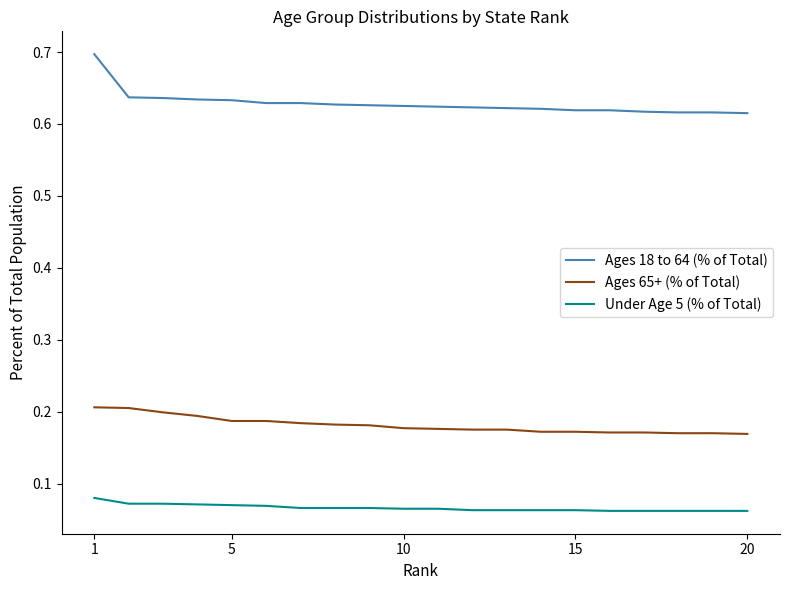

Which series has the largest range (max minus min)?

Ages 18 to 64 (% of Total)